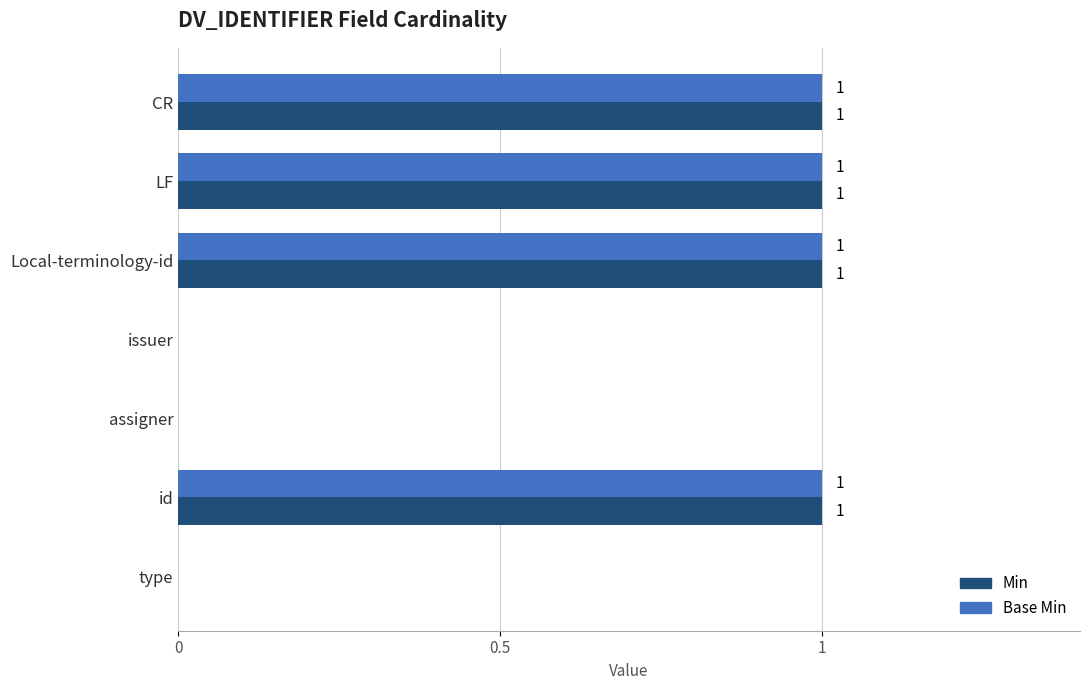

What is the sum of all Base Min values?

4